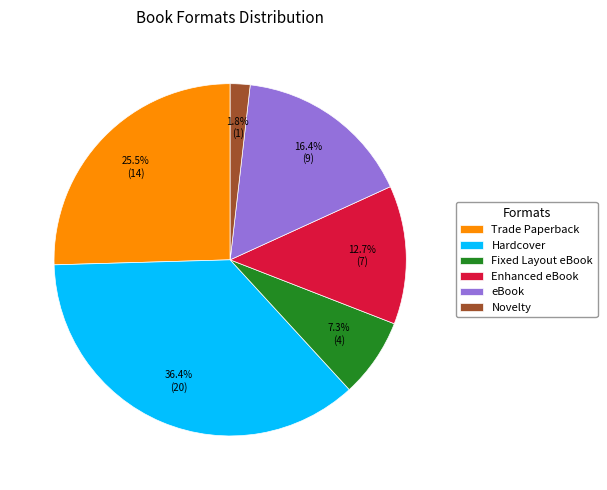

To the nearest percent, what is the combined percentage of Hardcover and Fixed Layout eBook?

44%